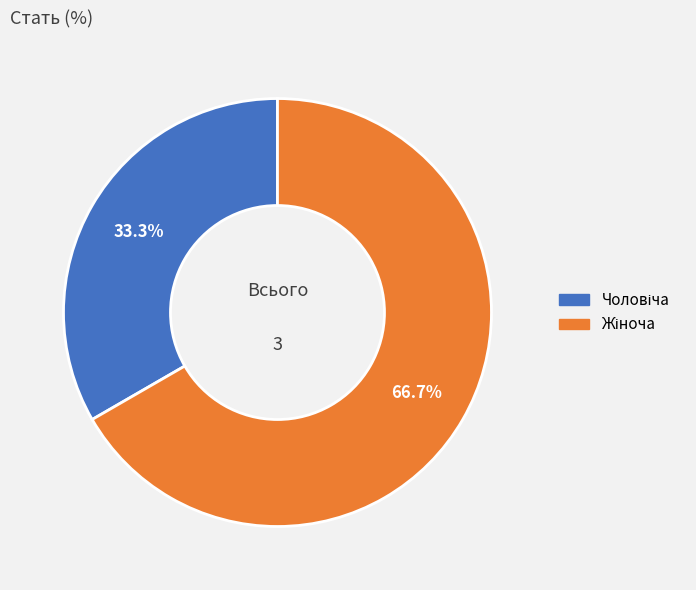

Does any single category account for the majority?

Yes